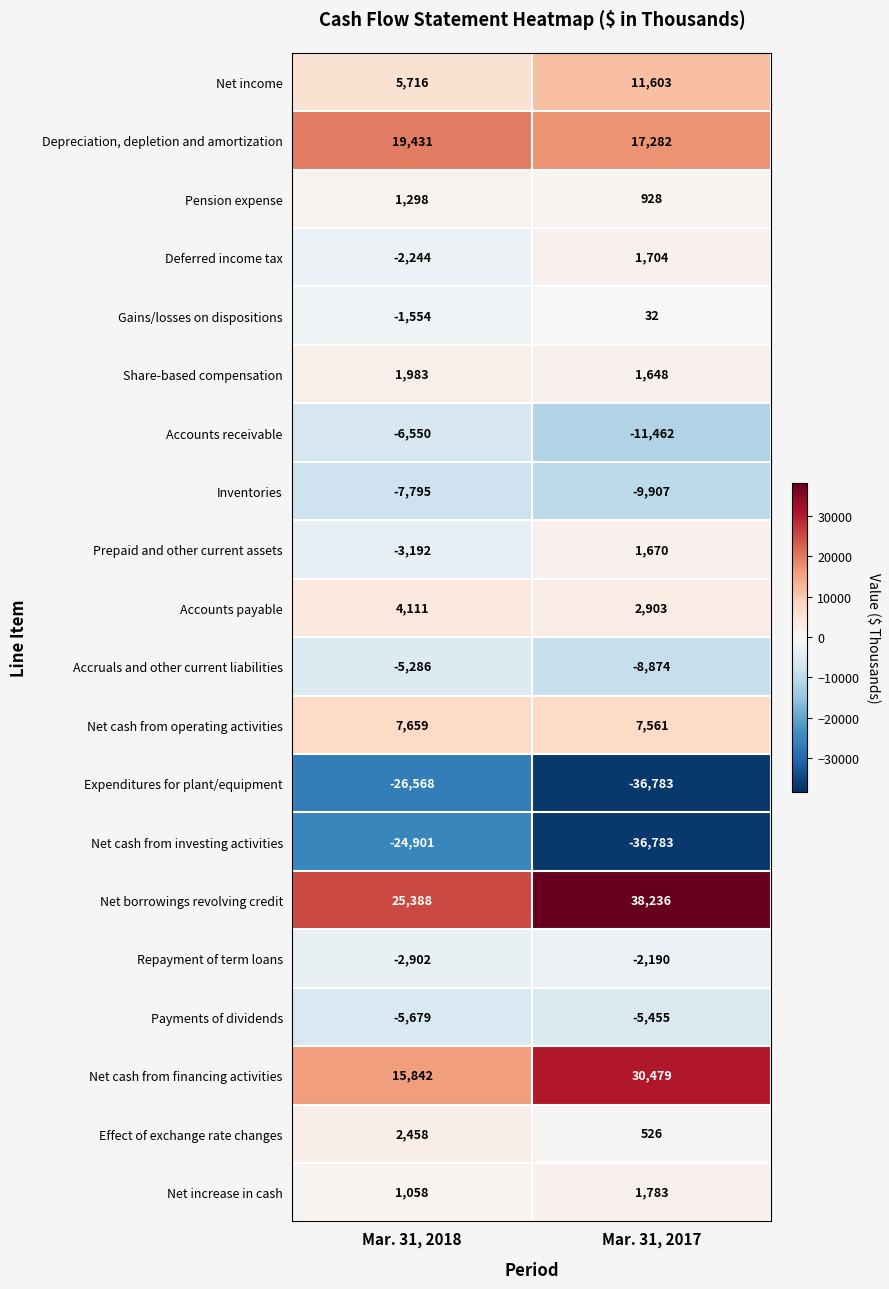

Which label corresponds to the smallest value in the chart?

Mar. 31, 2017